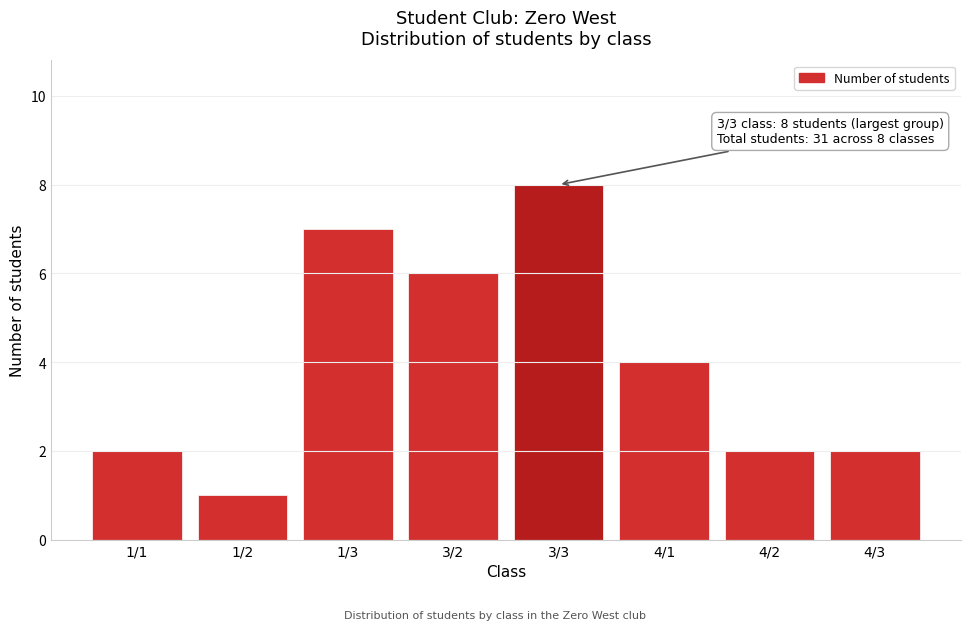

Reading left to right, transcribe all the data shown in this chart.

1/1=2	1/2=1	1/3=7	3/2=6	3/3=8	4/1=4	4/2=2	4/3=2